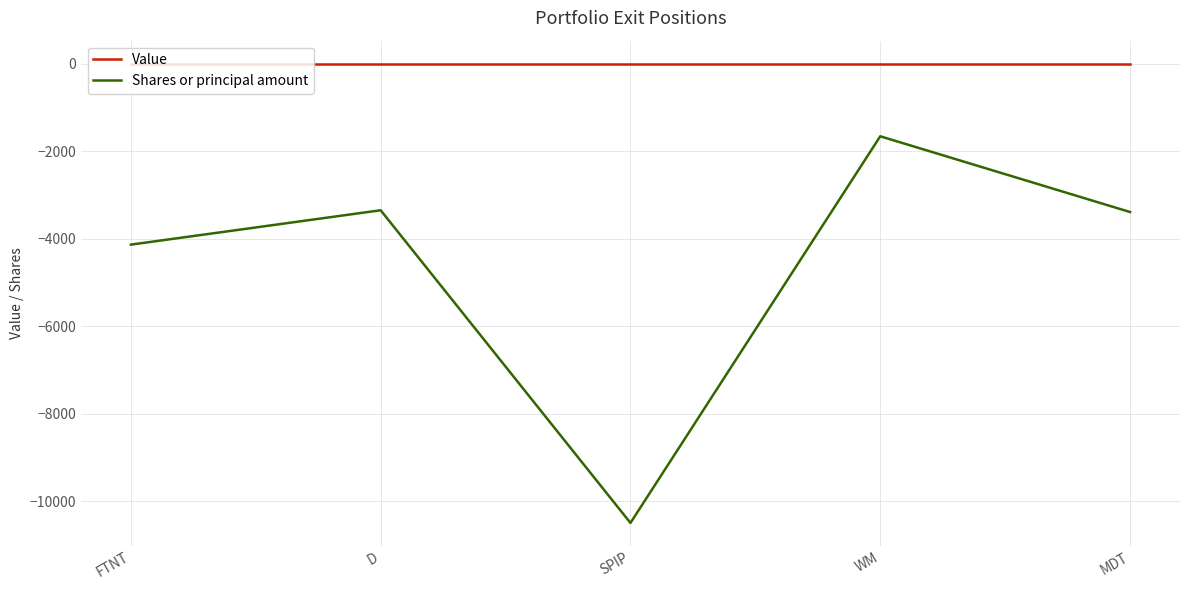

What are all the series names shown in the legend?

Value, Shares or principal amount